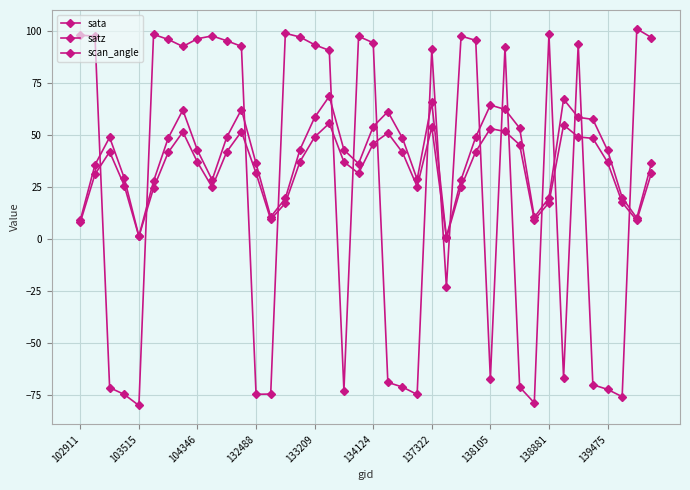

Which series has the largest total across all categories?

satz